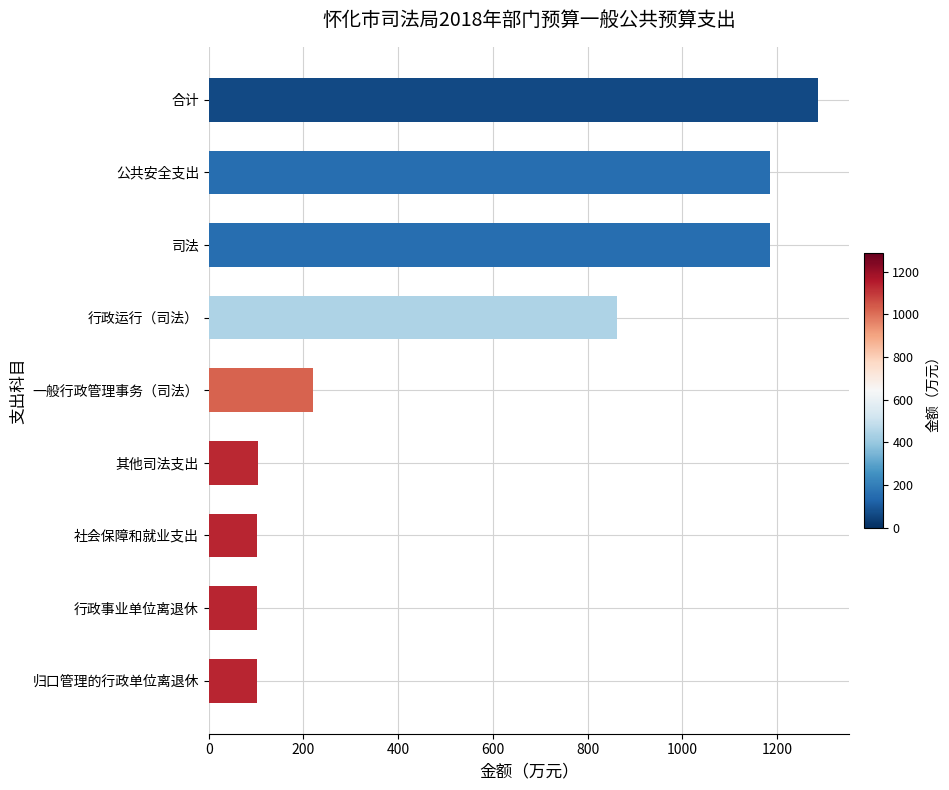

What is the label of the 4th bar from the bottom?

其他司法支出